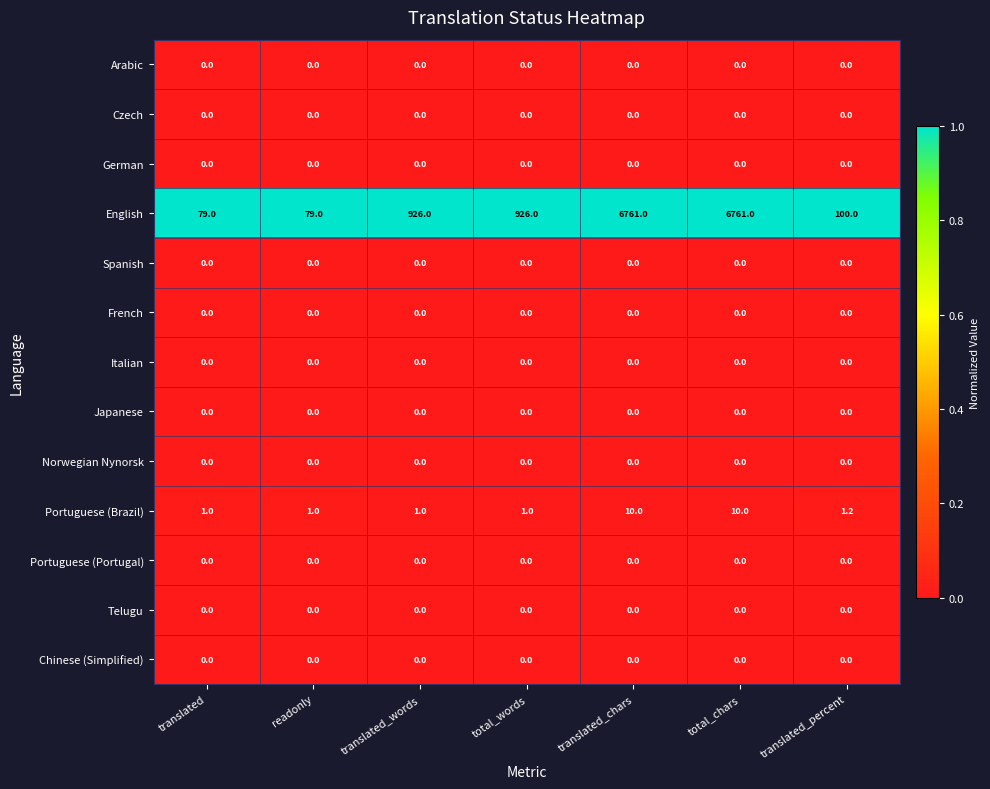

What is the total value across all series at total_chars?

6771.0